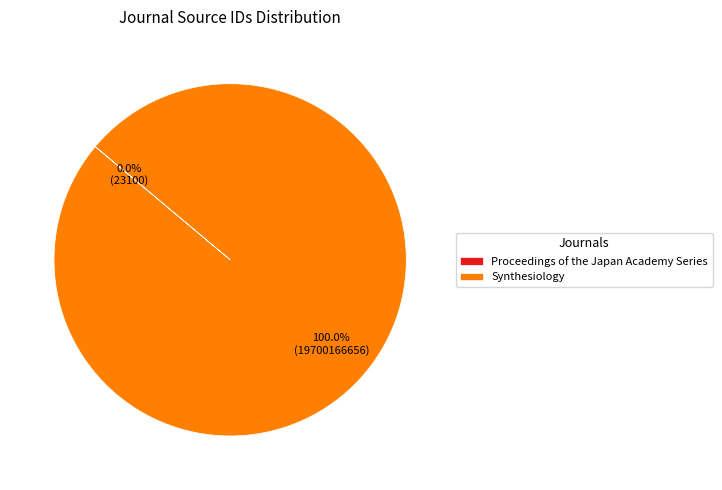

Which category accounts for the majority?

Synthesiology